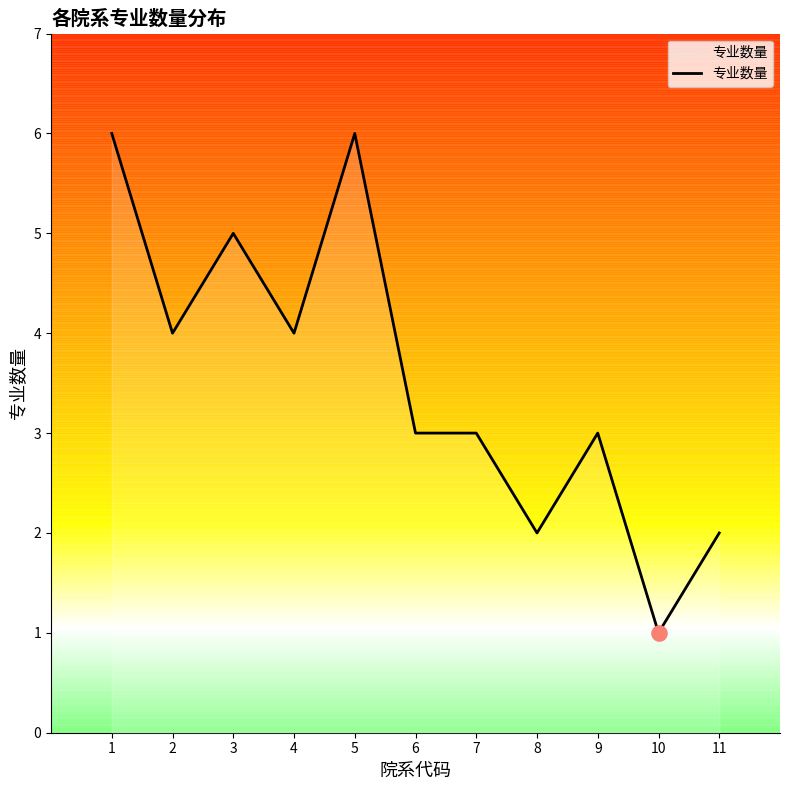

What is the ratio of the value at 11 to the value at 9?

0.7